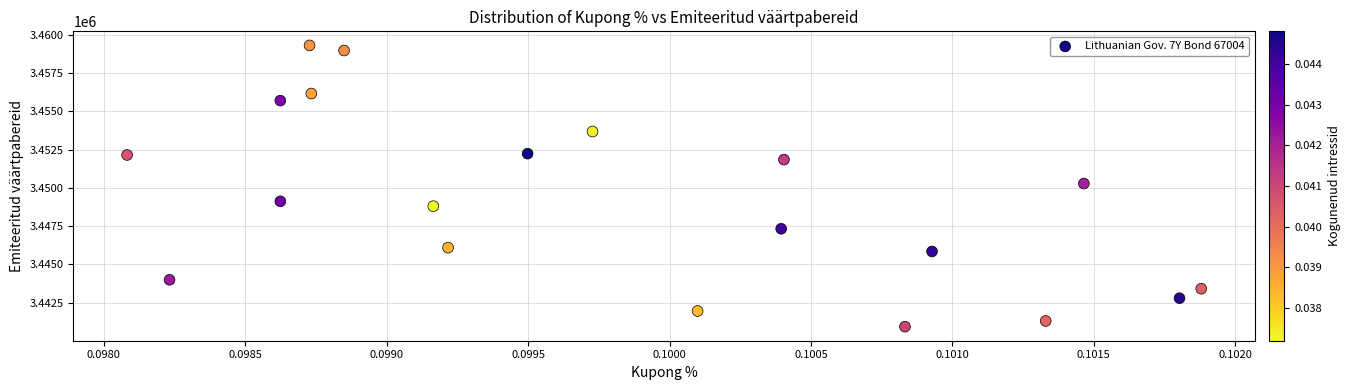

What is the range of Y values (max minus min)?

18383.6